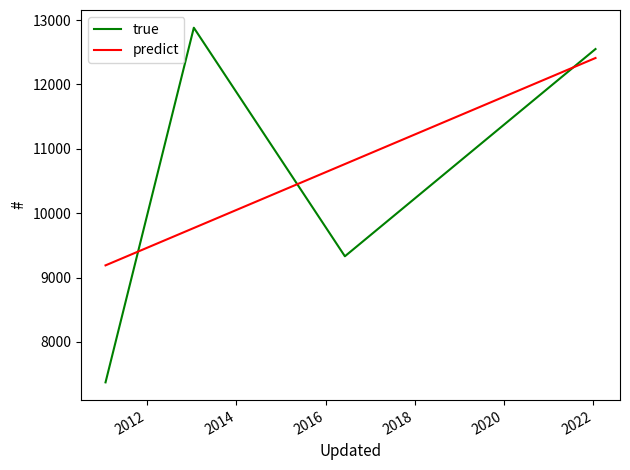

Count the number of data series in this chart.

2